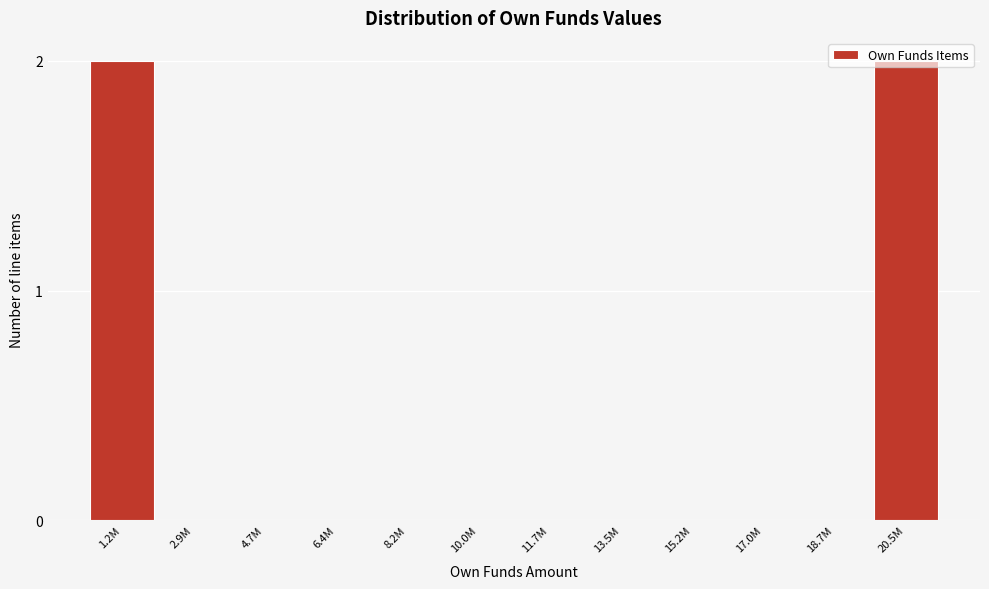

Is it true that the value at 4.7M is 0?

True